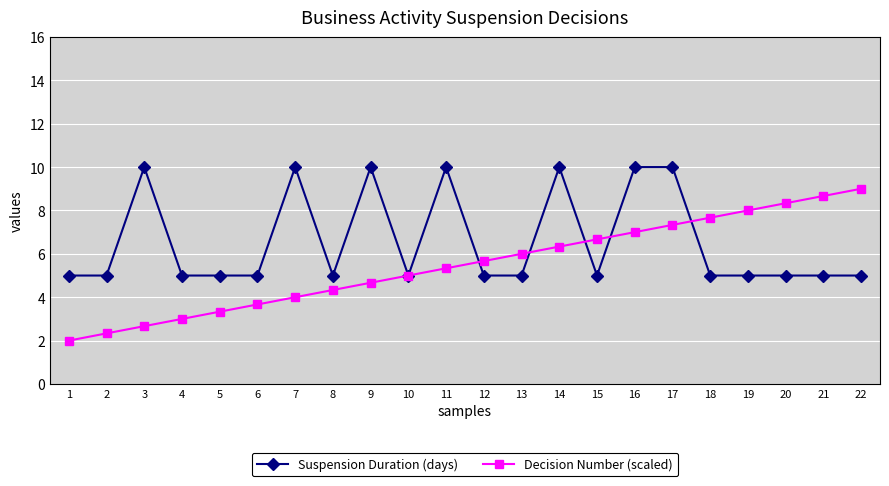

What is the minimum value for Suspension Duration (days)?

5.0